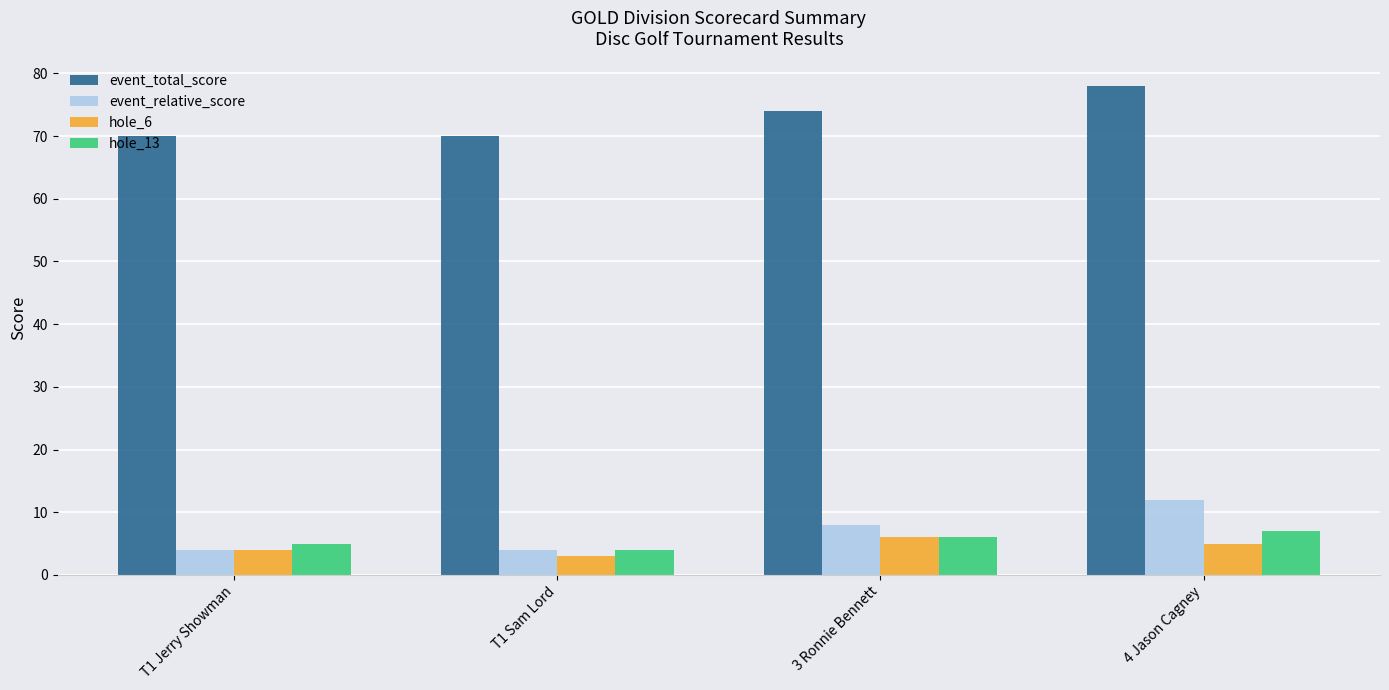

What is the difference between the hole_6 values at 3 Ronnie Bennett and 4 Jason Cagney?

1